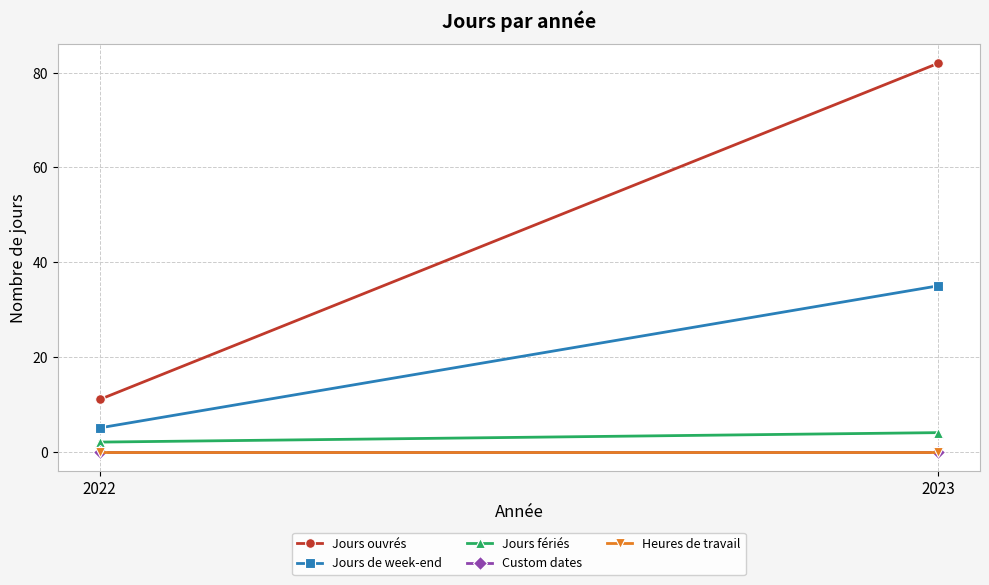

At which label does Jours ouvrés reach its peak?

2023